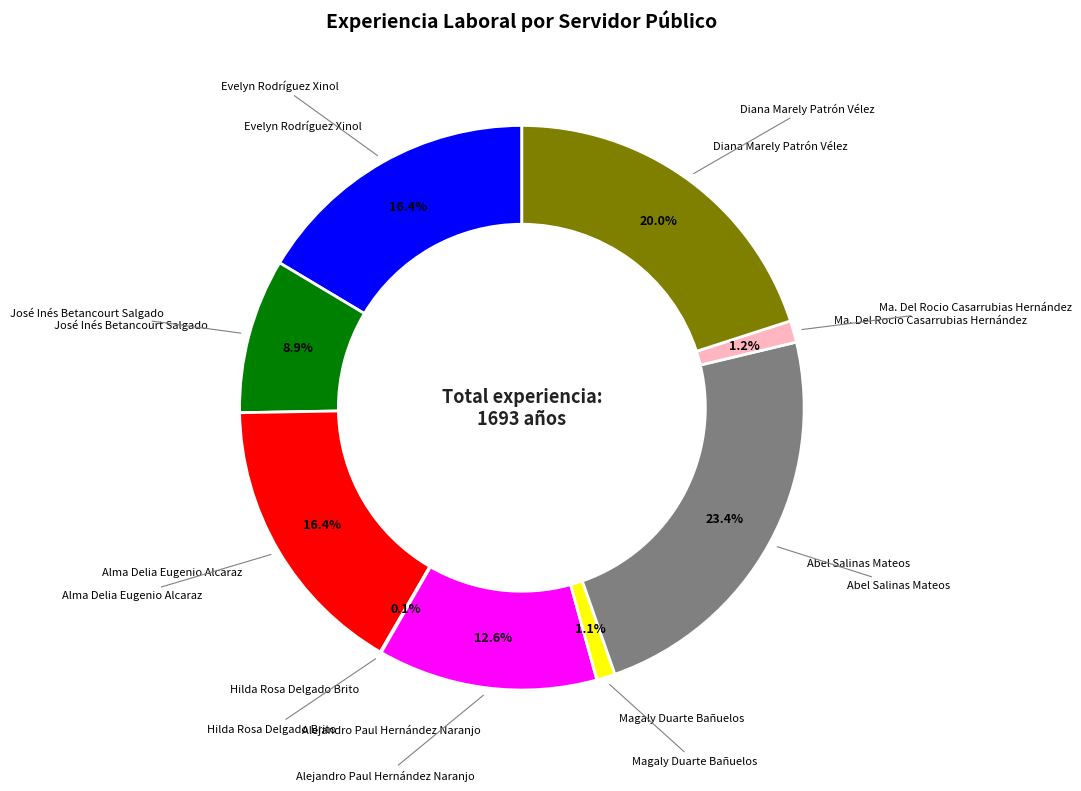

Is there any slice that represents more than half of the pie?

No